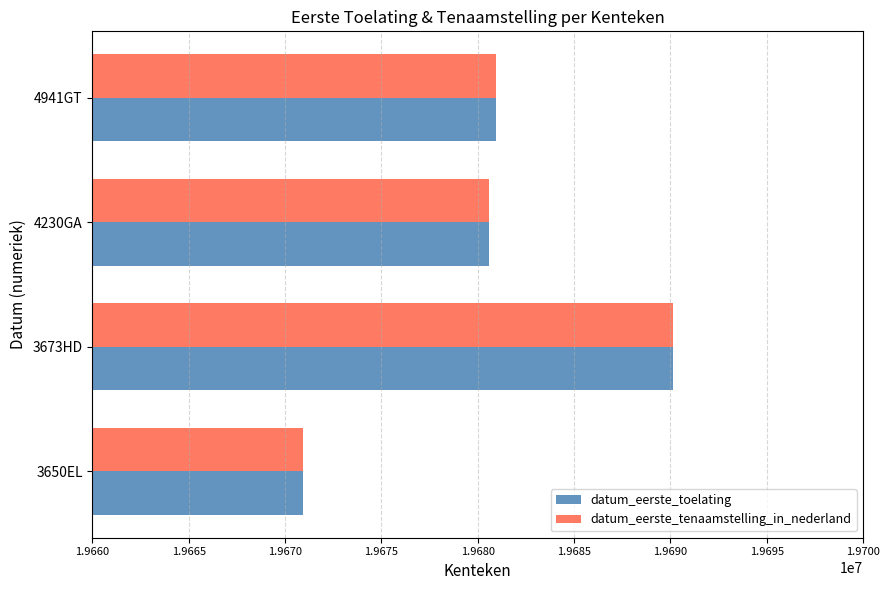

At which category is the sum across all series the highest?

3673HD